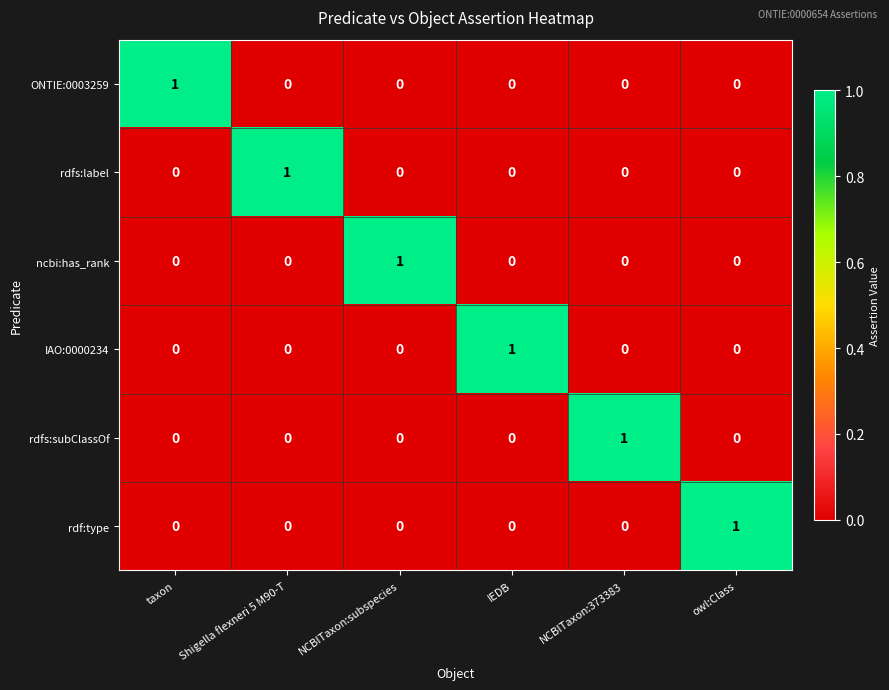

Is the value of ncbi:has_rank at Shigella flexneri 5 M90-T greater than the value of rdf:type at owl:Class?

No